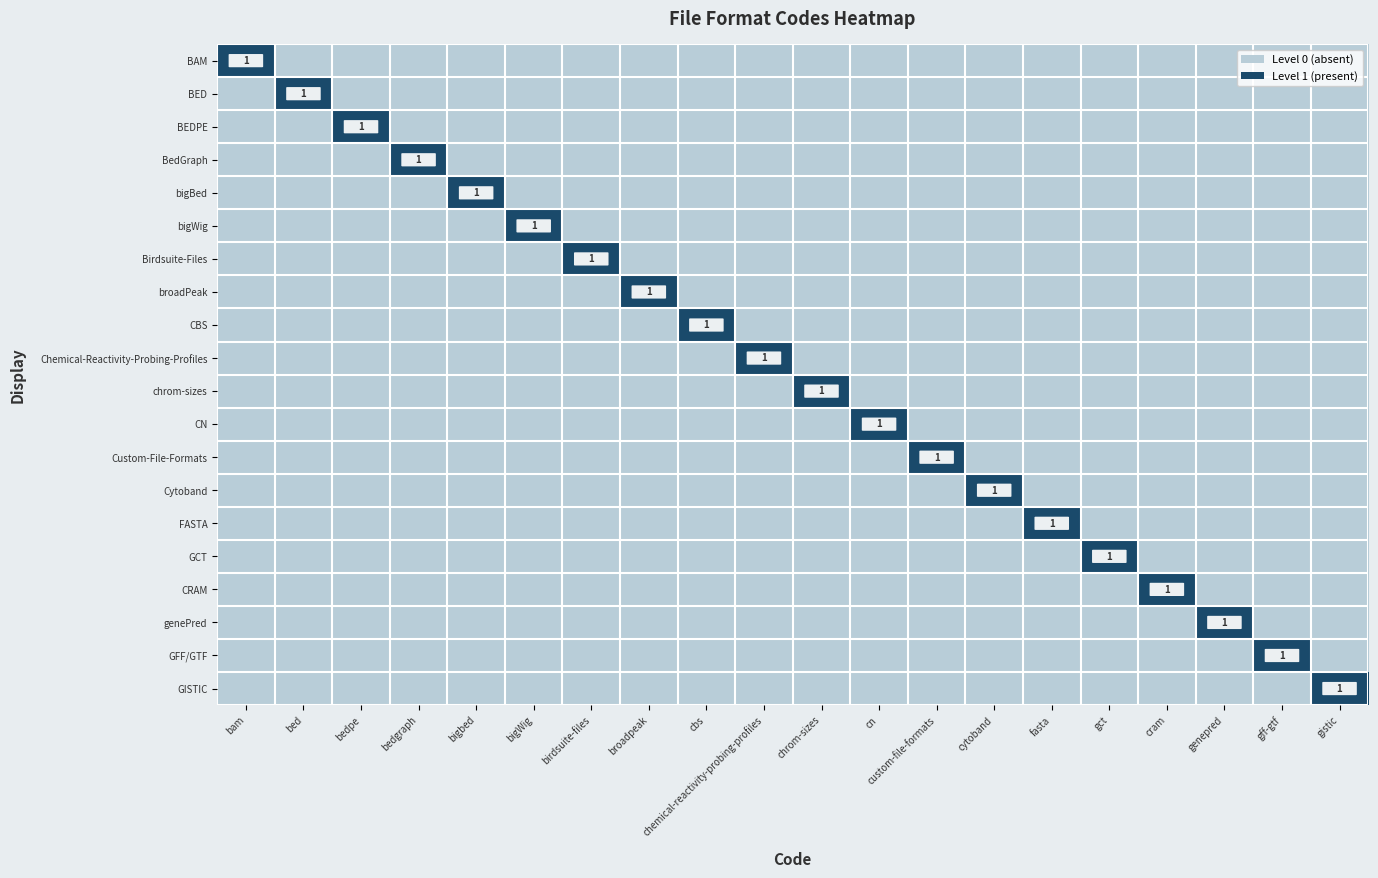

At which label does Chemical-Reactivity-Probing-Profiles reach its peak?

chemical-reactivity-probing-profiles